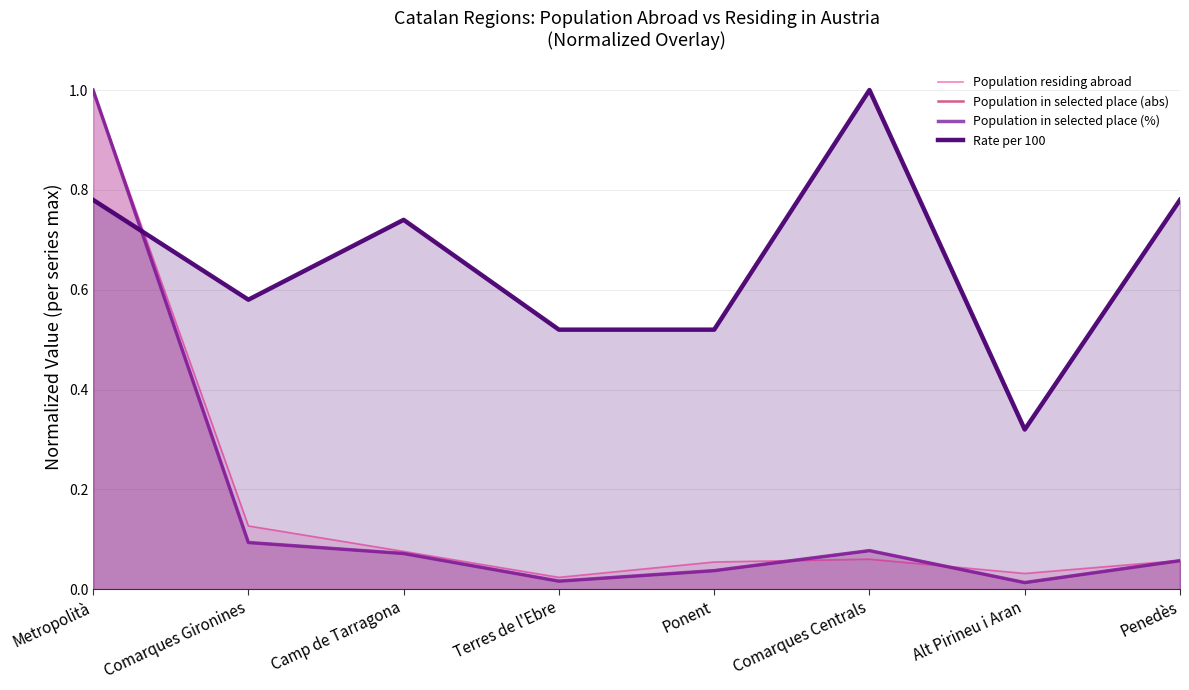

Does the chart display data point markers on the line(s)?

No